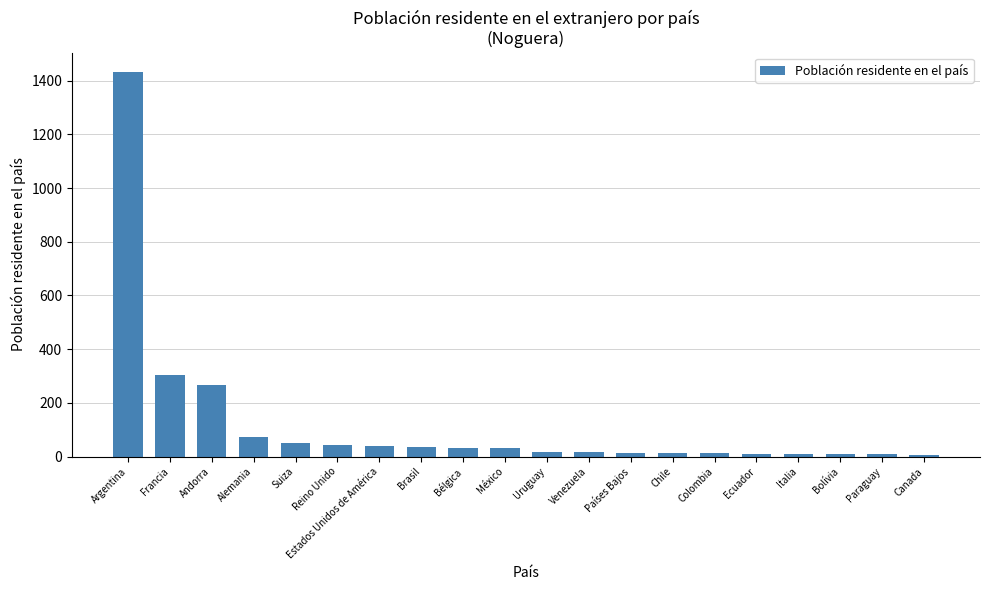

What is the greatest value displayed?

1433